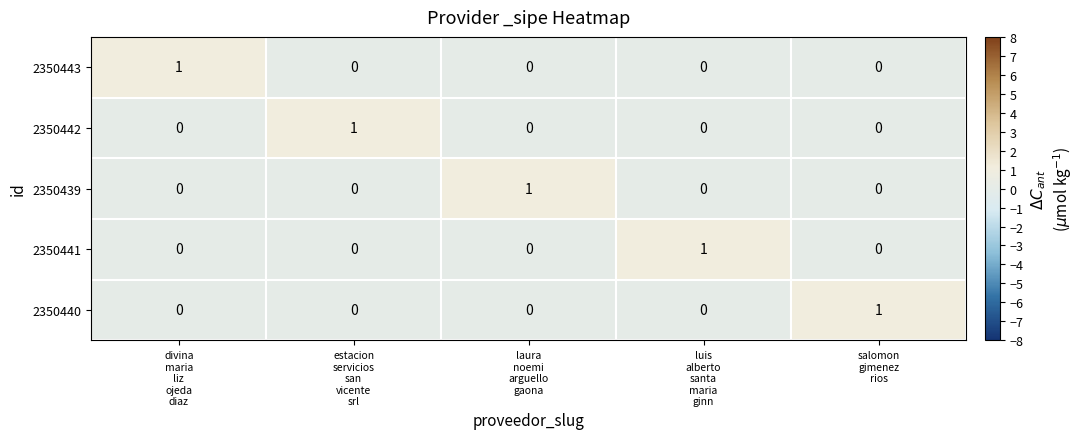

What is the maximum value shown in the chart?

1